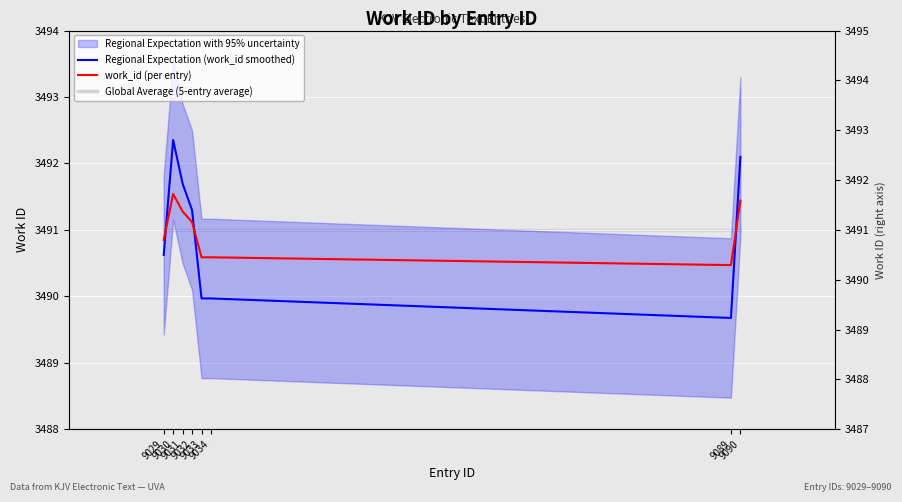

What is the value of the work_id (per entry) point at the 2nd from the left?

3491.5